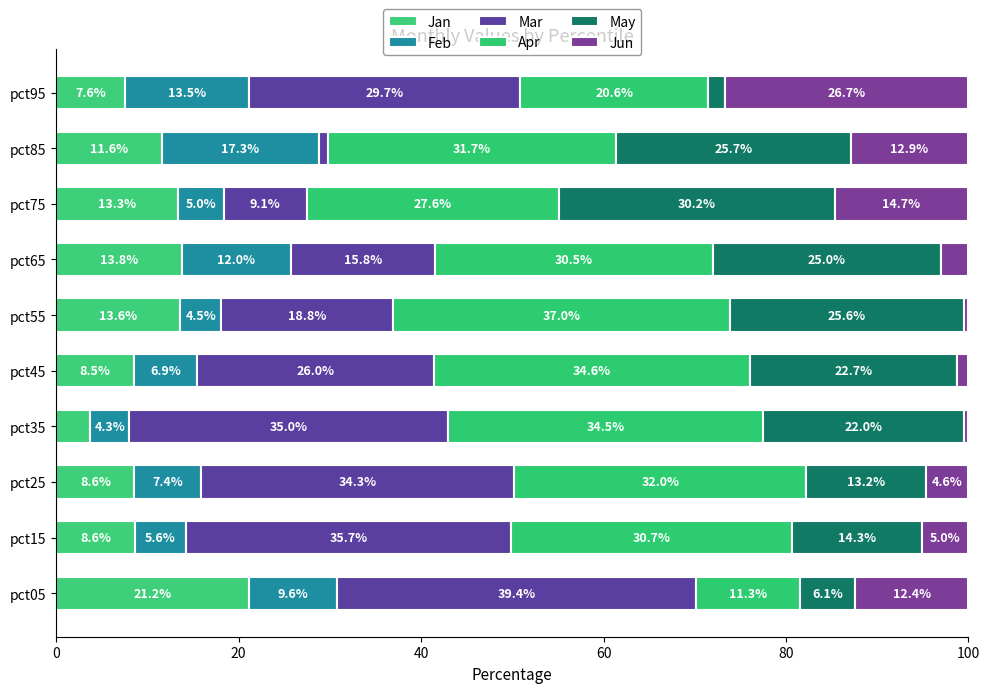

Count the number of categories in the chart.

10